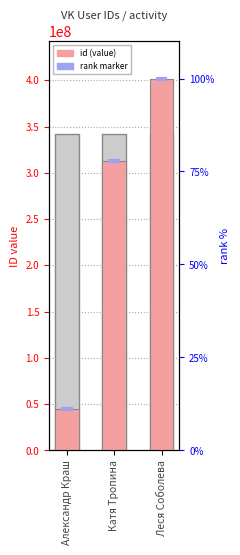

Reading right to left, transcribe all the data shown in this chart.

401866052	313019437	44508738